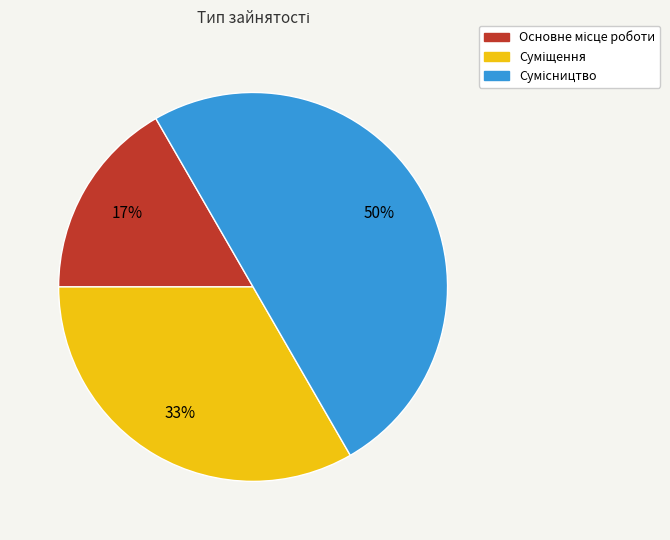

To the nearest percent, what is the difference between the largest and smallest slice percentages?

33%